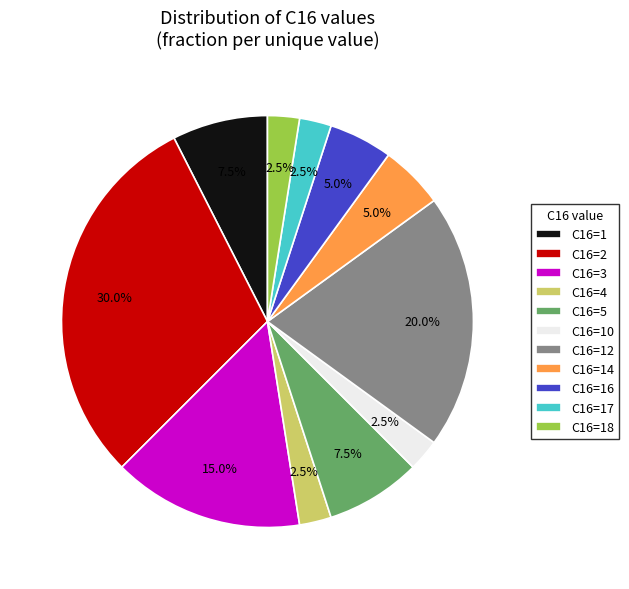

Between C16=17 and C16=1, which is larger?

C16=1